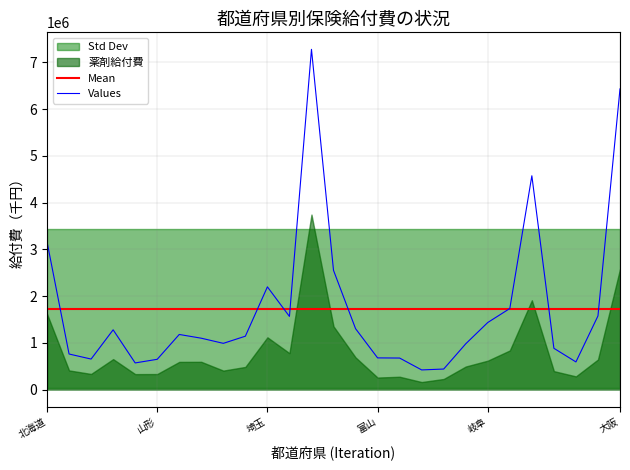

The Values series shows 1435079.9 at 岐阜. True or false?

True